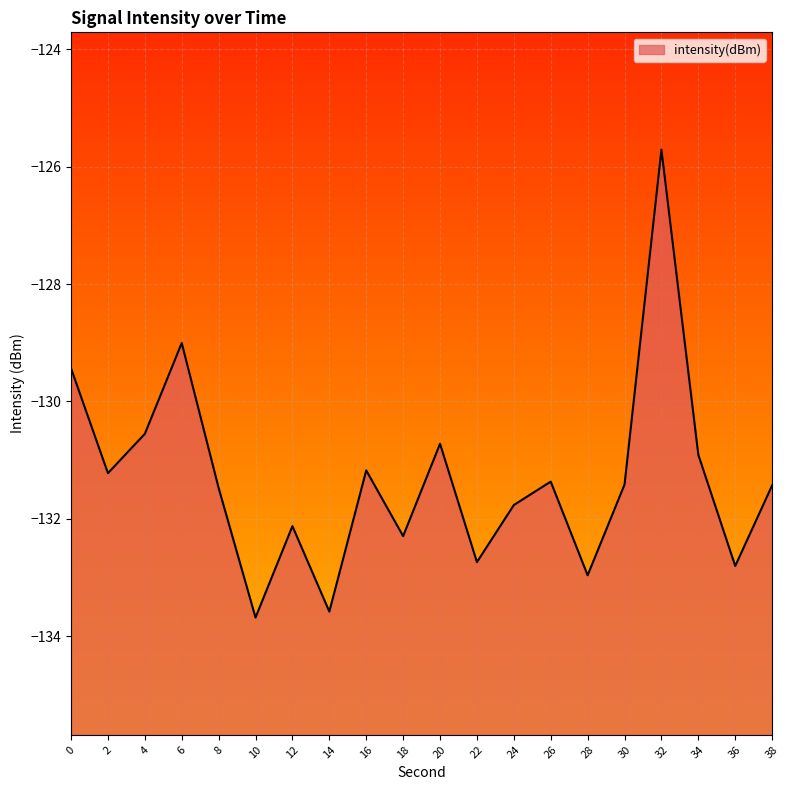

What is the difference between the second highest and minimum values?

4.7